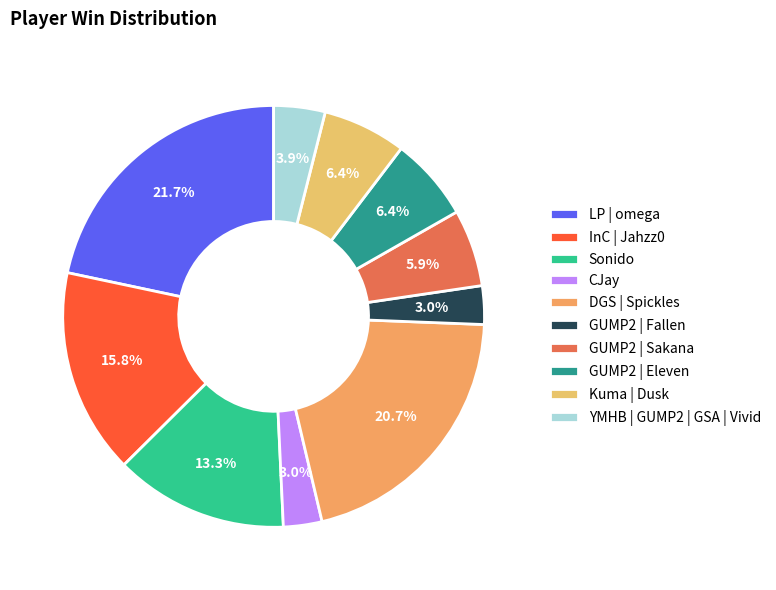

Which slice is the largest?

LP | omega